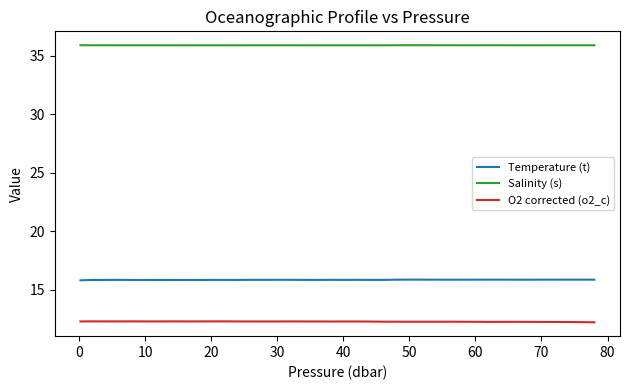

True or false: Temperature (t) and Salinity (s) cross at least once.

False